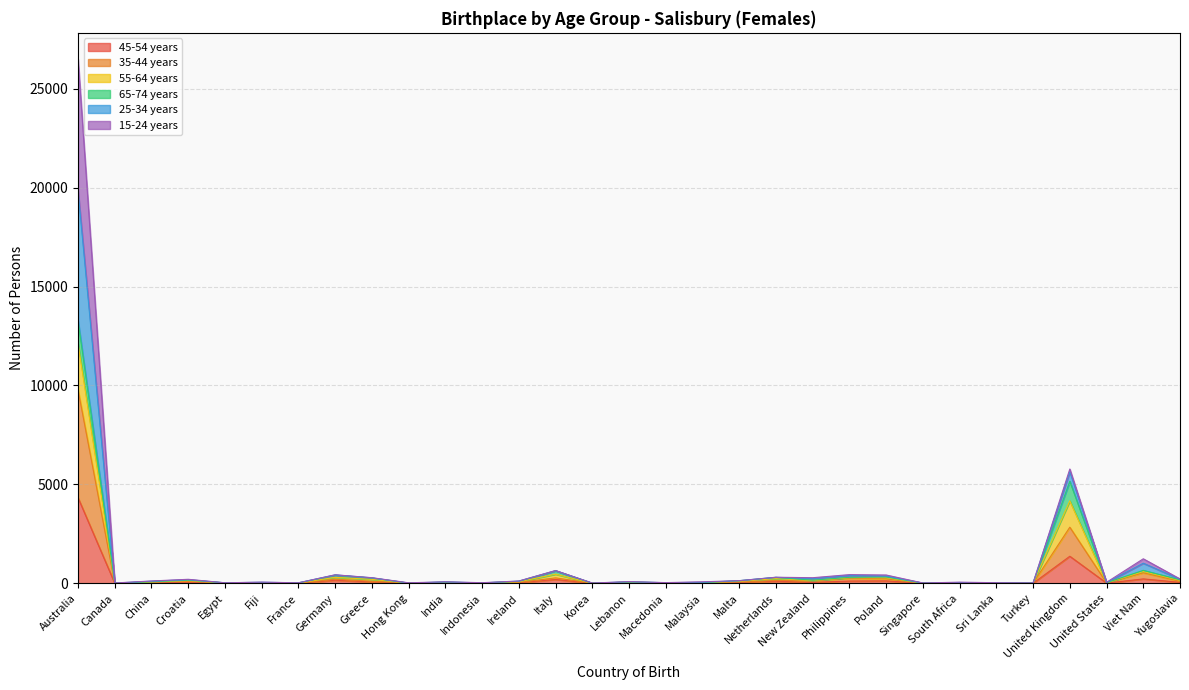

What position from the left is Italy?

14